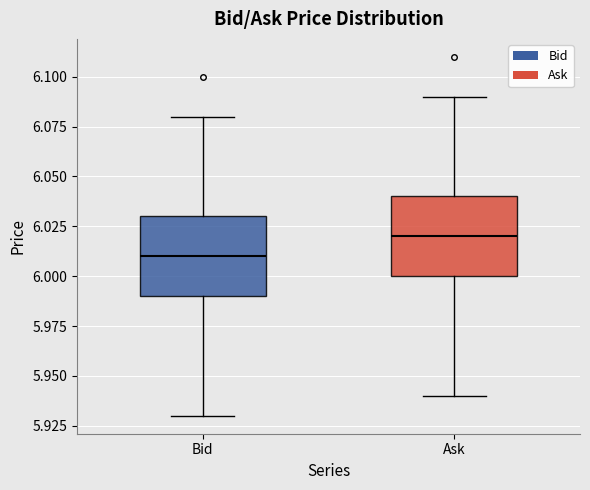

Reading left to right, read every box against the y-axis: the position of its median line, the range the box covers, and the ends of its whiskers. The values are not printed on the chart, so give them approximately, as read against the axis.

Bid: median 6.01, box 5.99 to 6.03, whiskers 5.93 to 6.08
Ask: median 6.02, box 6.00 to 6.04, whiskers 5.94 to 6.09